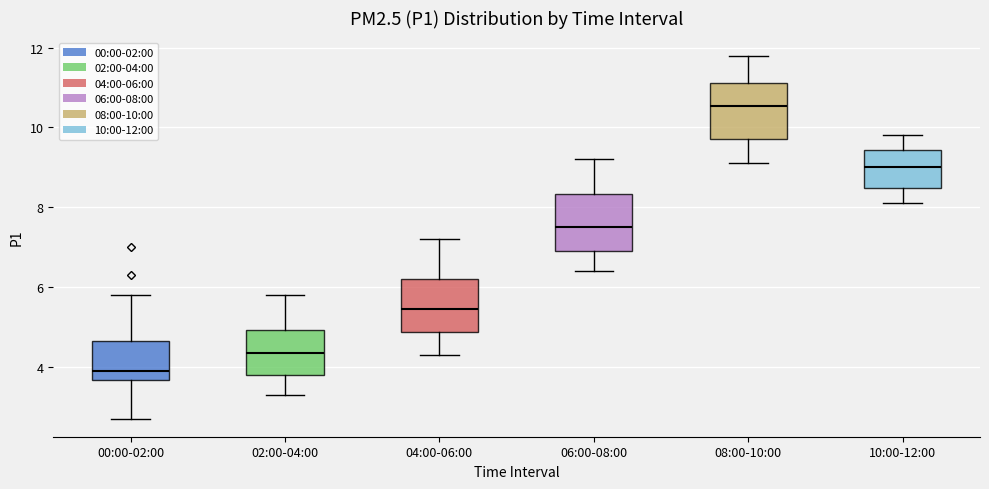

Which box's median line is the lowest?

00:00-02:00